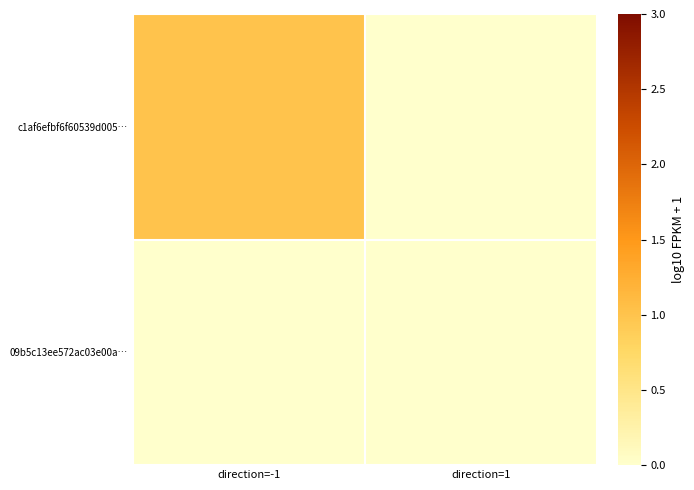

Rank the series by their average value, from lowest to highest.

09b5c13ee572ac03e00a…, c1af6efbf6f60539d005…